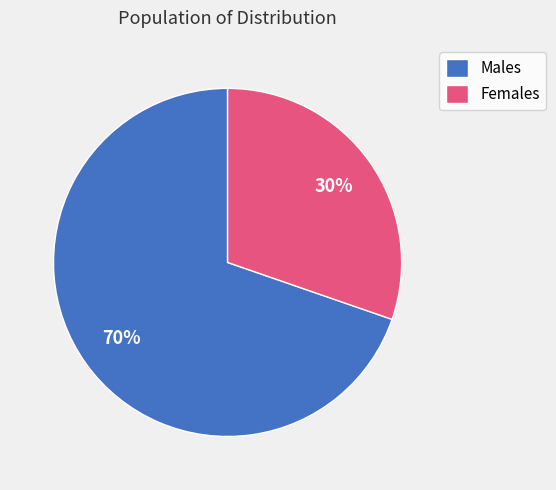

Which has a higher value, Females or Males?

Males